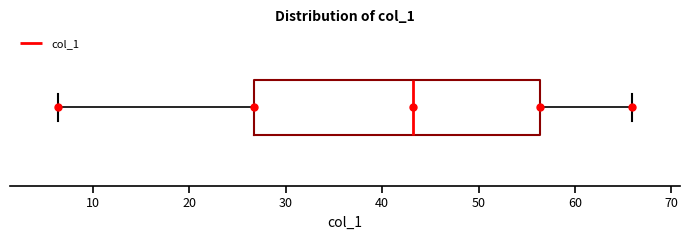

Read this box plot against the x-axis: the position of the median line, the range covered by the box, and the ends of both whiskers. The values are not printed on the chart, so give them approximately, as read against the axis.

median 43, box 27 to 56, whiskers 6 to 66